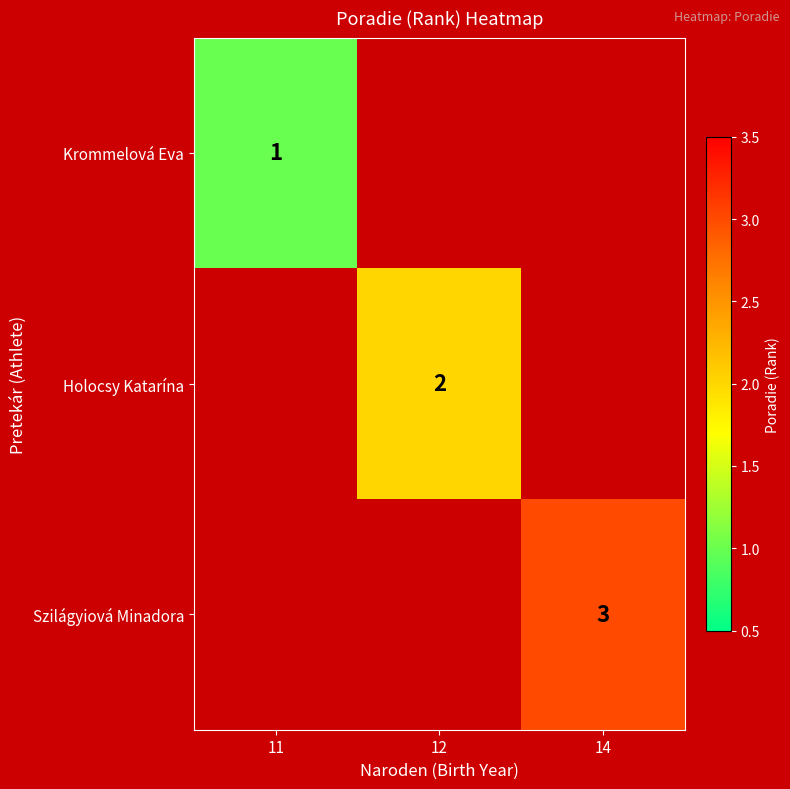

Is it true that Holocsy Katarína equals 1 at 12?

False